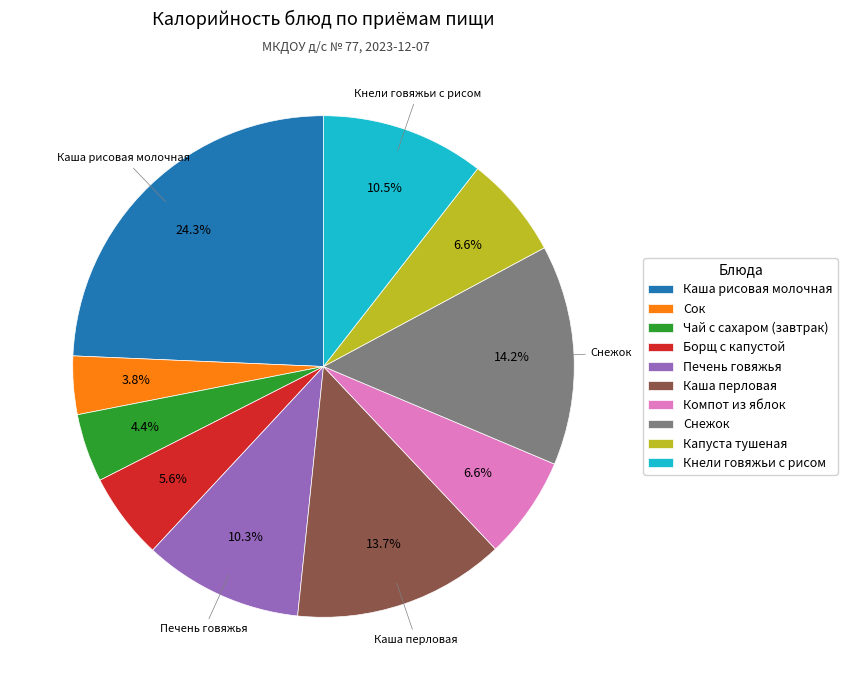

Does Снежок represent more than half of the total?

No